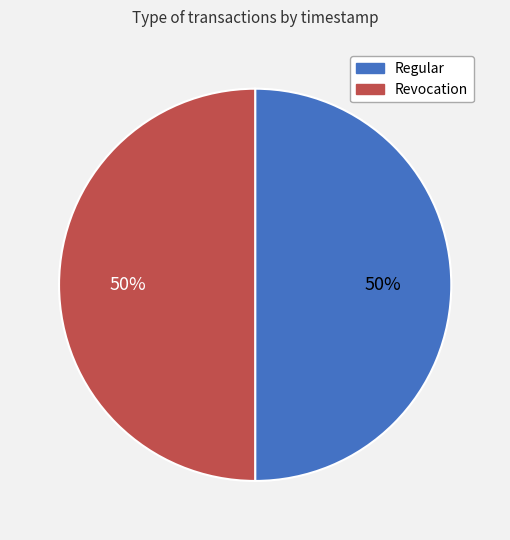

To the nearest percent, what percentage of the pie is Regular?

50%